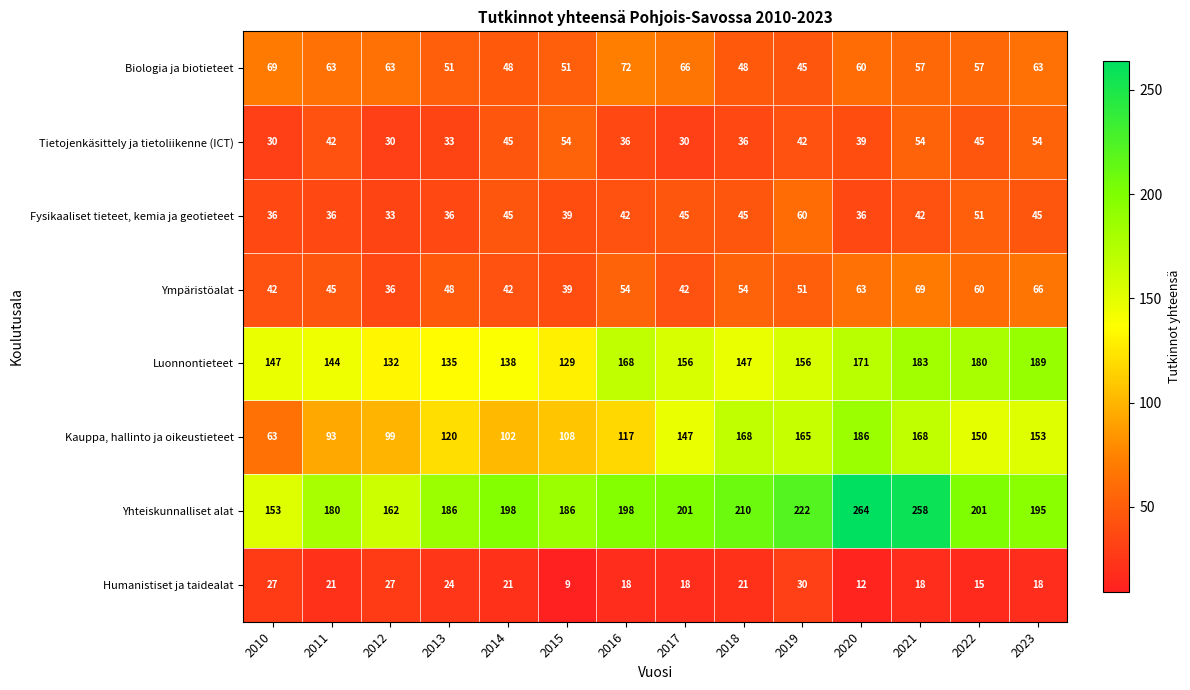

Rank the series at 2010 from highest to lowest value.

Yhteiskunnalliset alat, Luonnontieteet, Biologia ja biotieteet, Kauppa, hallinto ja oikeustieteet, Ympäristöalat, Fysikaaliset tieteet, kemia ja geotieteet, Tietojenkäsittely ja tietoliikenne (ICT), Humanistiset ja taidealat